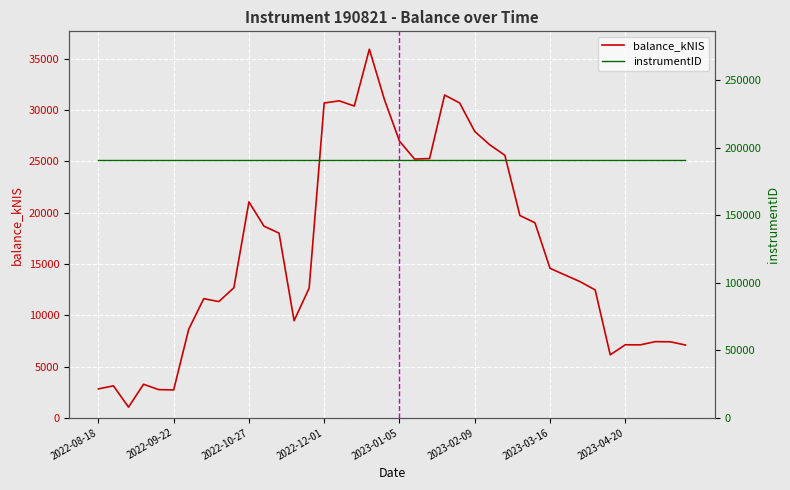

Between 15 and 36, which is larger?

15